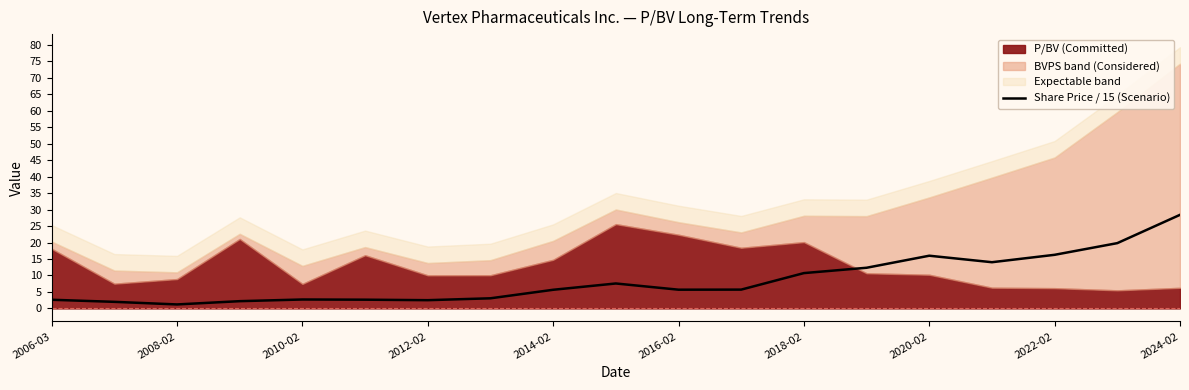

The value of Share Price / 15 (Scenario) at 2024-02 is 11.3. True or false?

False